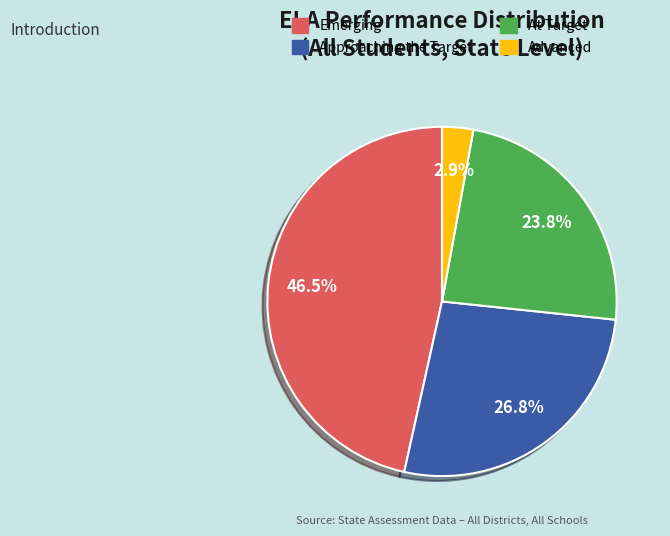

How many segments does this pie chart have?

4